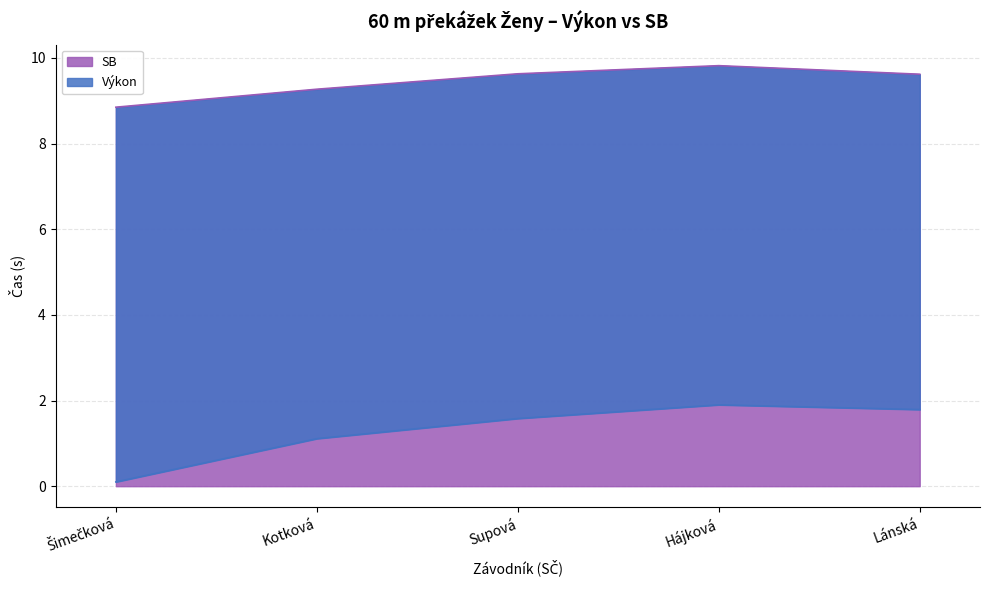

Rank the series by their maximum value, from highest to lowest.

SB, Výkon